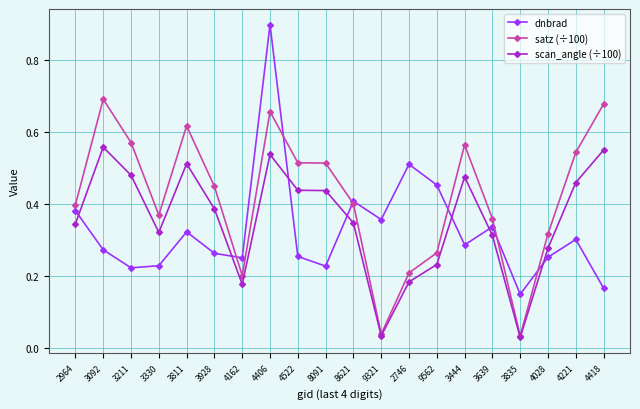

Which category has the highest value across all series?

4406